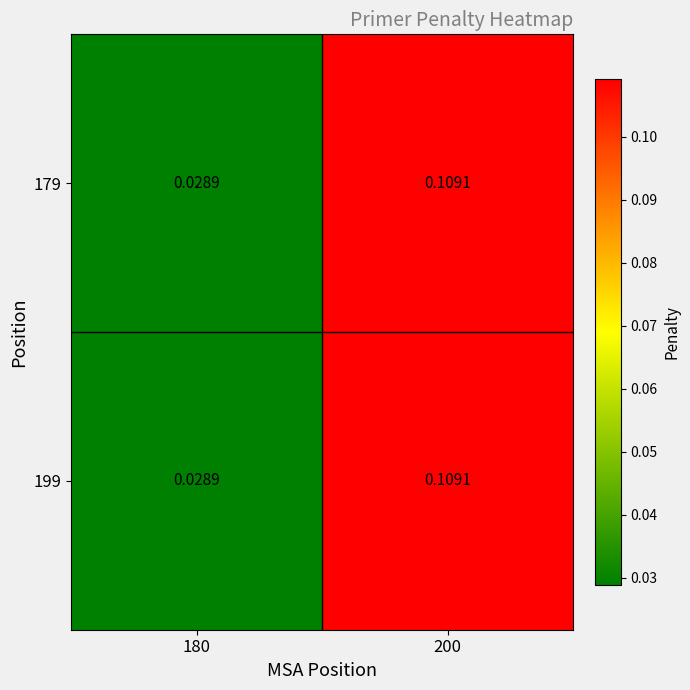

Is the value of 199 at 200 greater than the value of 179 at 180?

Yes